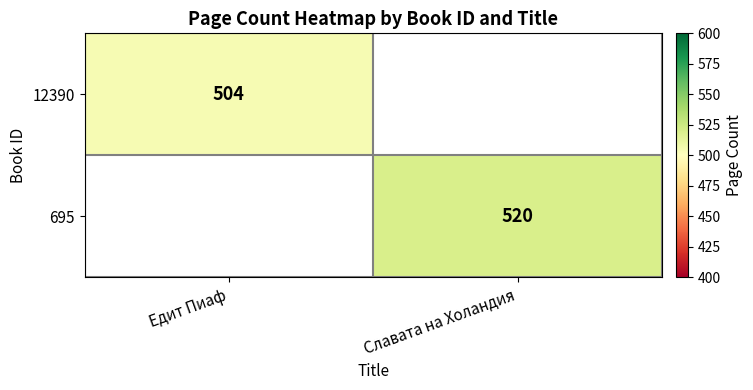

The value of 12390 at Едит Пиаф is 504. True or false?

True